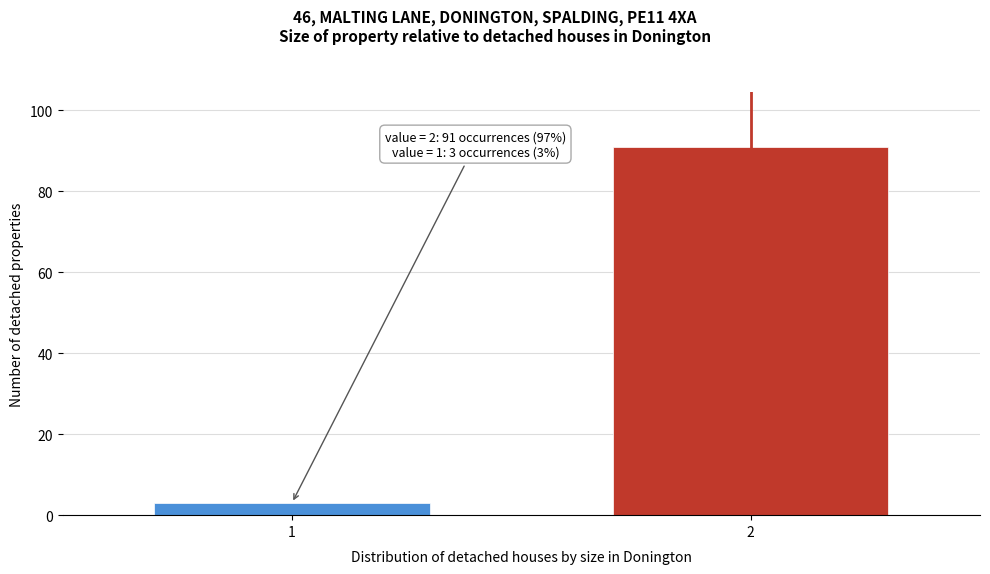

Reading left to right, extract all data points from this chart.

1=3	2=91